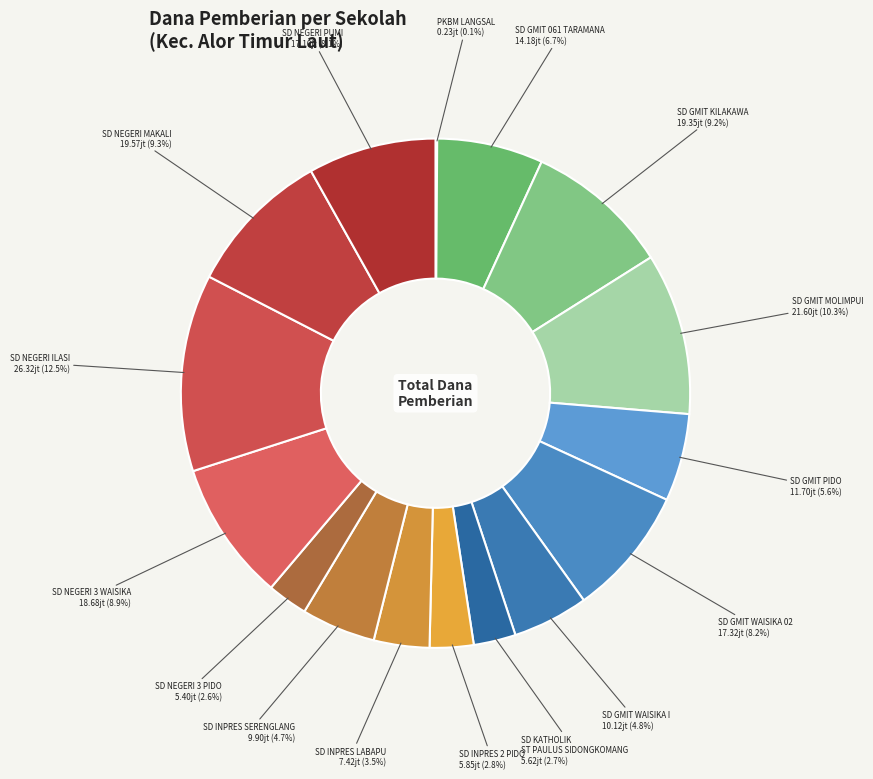

How many slices are in this pie chart?

16